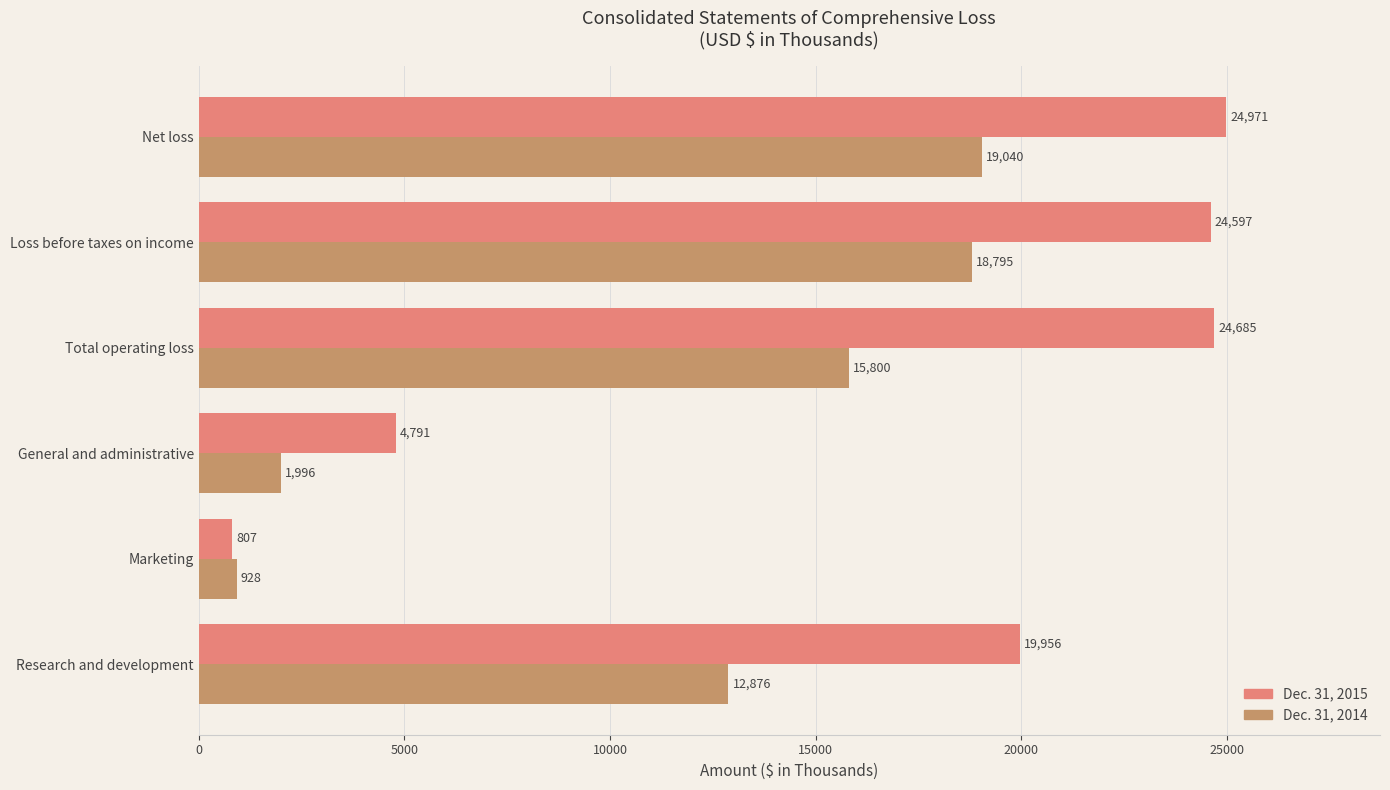

The Dec. 31, 2015 series shows 34257 at Net loss. True or false?

False